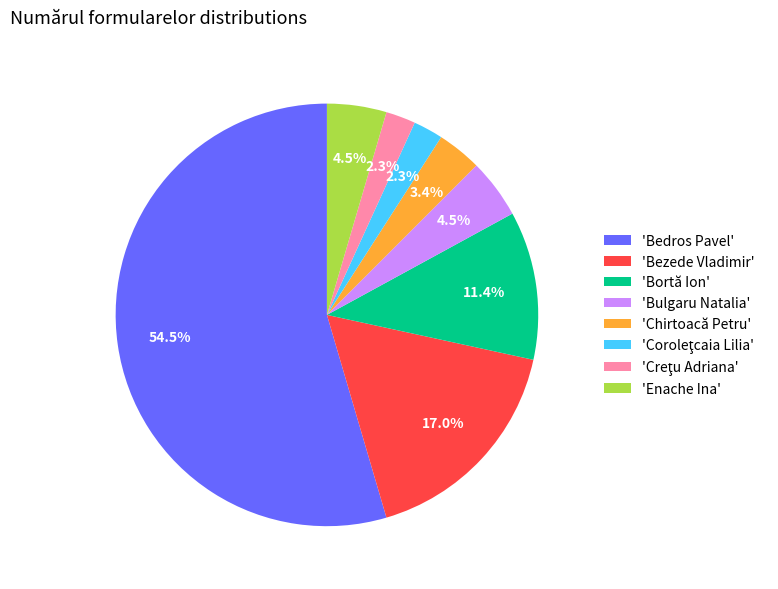

To the nearest percent, what is the average slice percentage?

12%